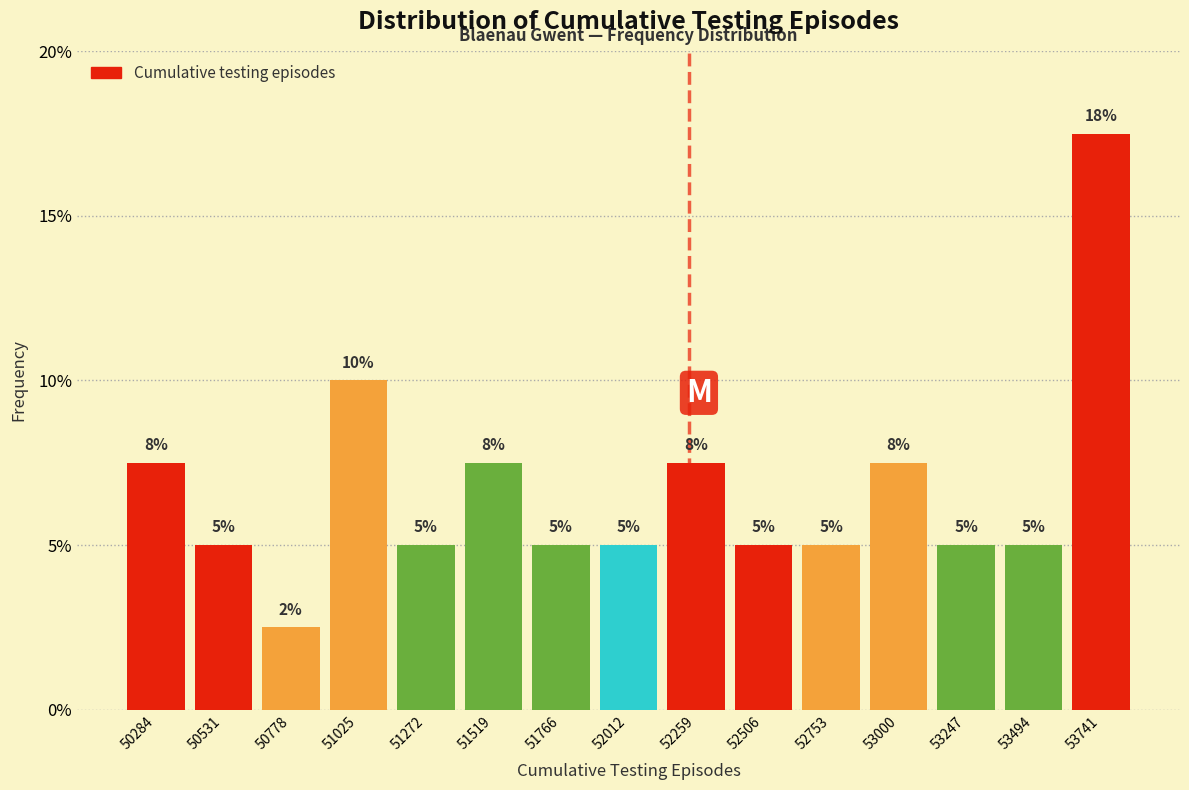

Which range on the x-axis has the tallest bar?

53600 to 53850